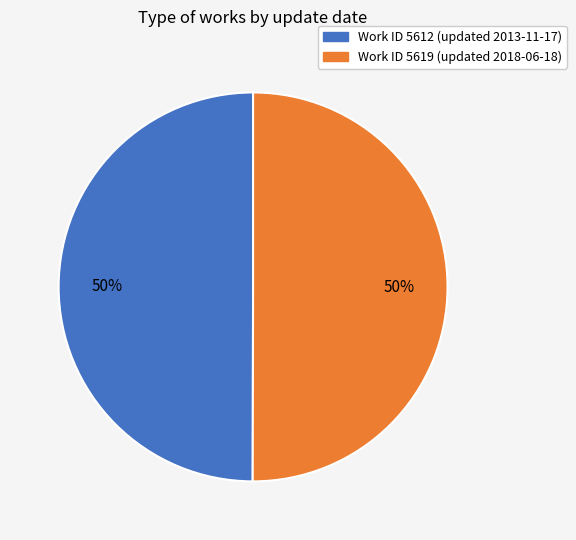

To the nearest percent, what is the average slice percentage?

50%